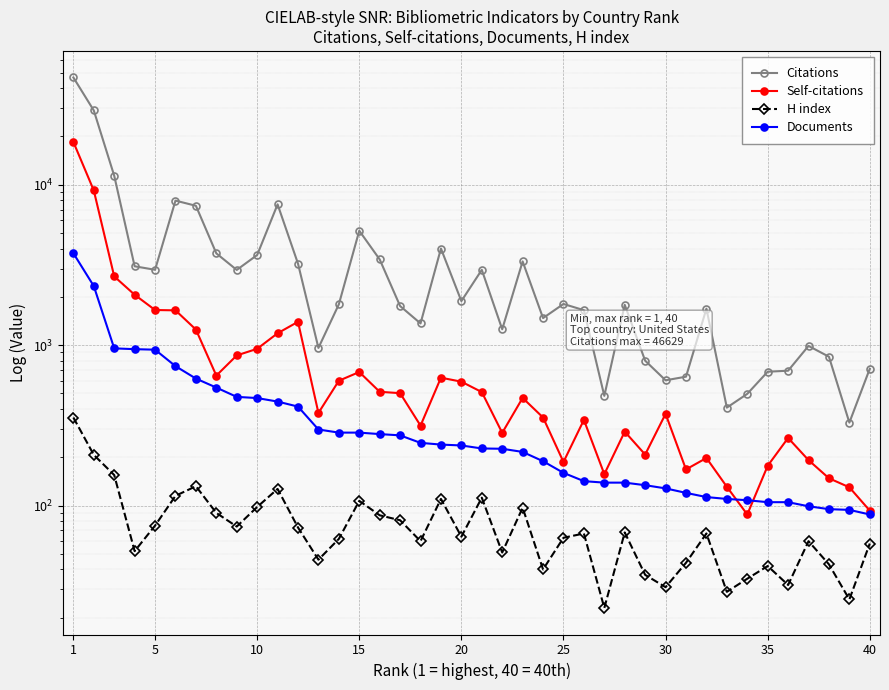

What is the sum of all Self-citations values?

50991